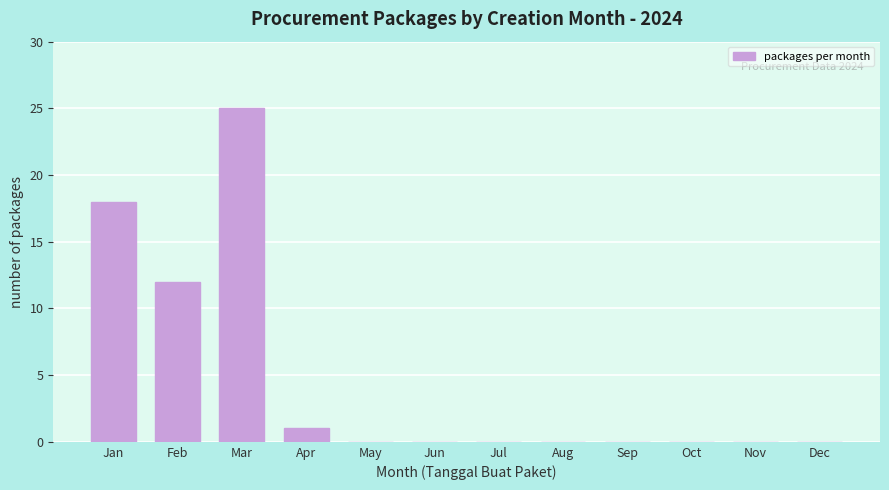

Reading left to right, extract all data points from this chart.

Jan=18	Feb=12	Mar=25	Apr=1	May=0	Jun=0	Jul=0	Aug=0	Sep=0	Oct=0	Nov=0	Dec=0